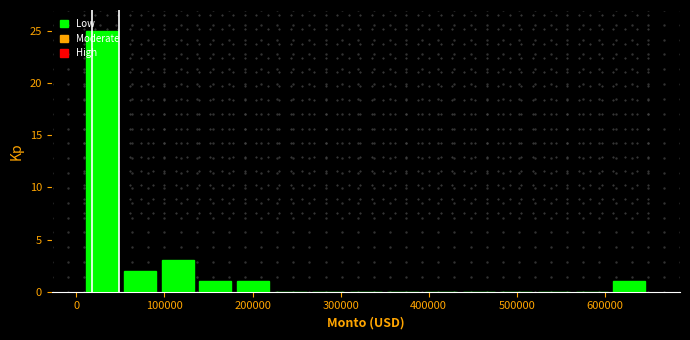

Reading left to right, list every bar in this chart as the range it spans on the x-axis followed by its height. Neither the bar edges nor the heights are printed on the chart, so give them approximately, as read against the axes.

10000 to 50000: 25
50000 to 90000: 2
90000 to 140000: 3
140000 to 180000: 1
180000 to 220000: 1
220000 to 260000: 0
260000 to 310000: 0
310000 to 350000: 0
350000 to 390000: 0
390000 to 440000: 0
440000 to 480000: 0
480000 to 520000: 0
520000 to 560000: 0
560000 to 610000: 0
610000 to 650000: 1